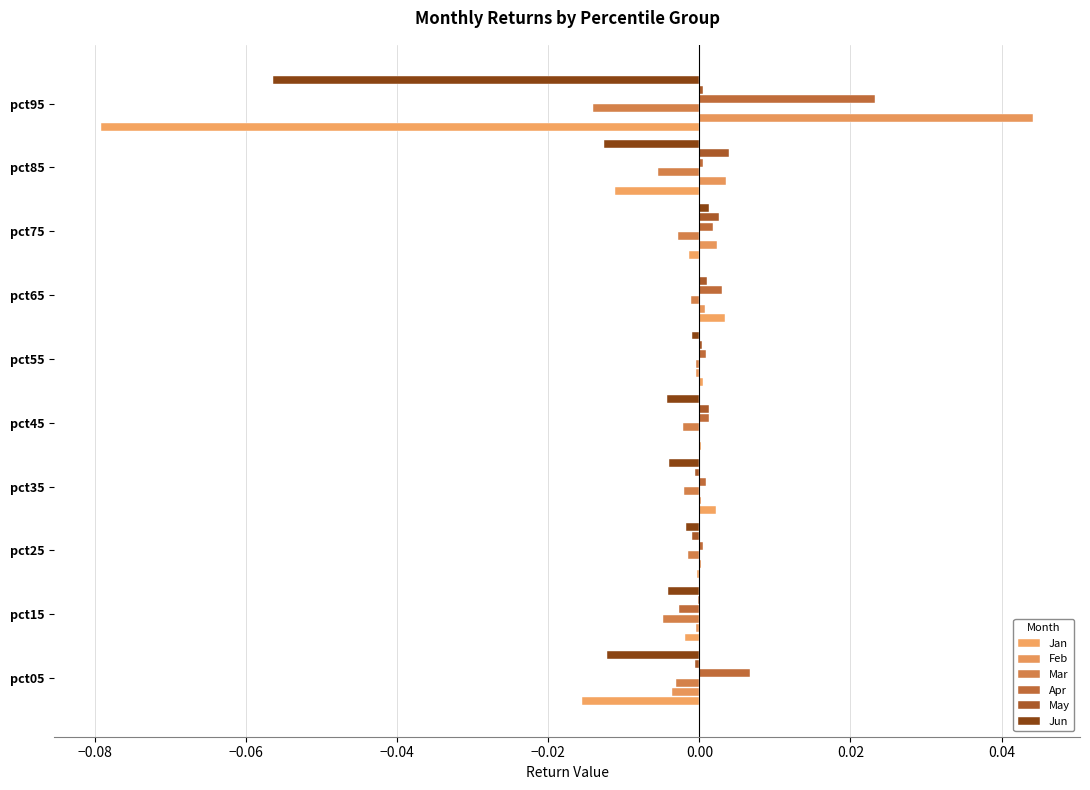

What are all the series names shown in the legend?

Jan, Feb, Mar, Apr, May, Jun